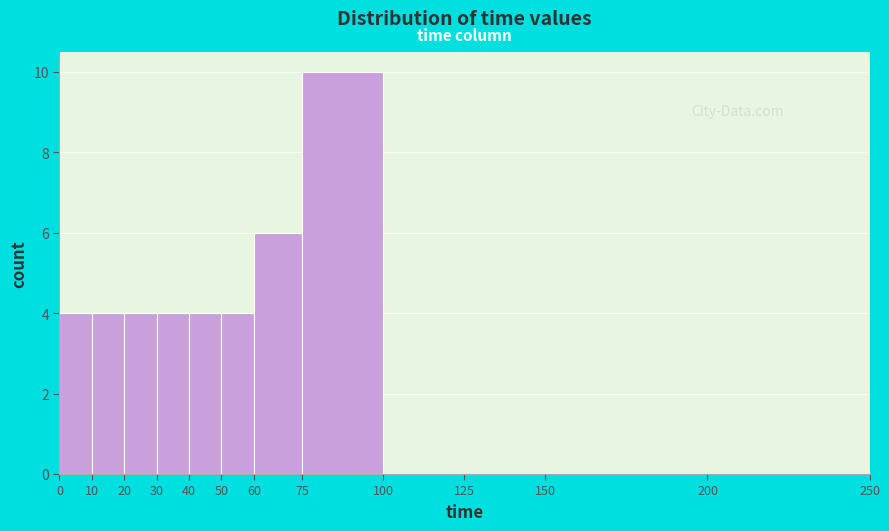

Reading left to right, list every bar in this chart as the range it spans on the x-axis followed by its height. The values are not printed on the chart, so give them approximately, as read against the axis.

0 to 10: 4
10 to 20: 4
20 to 30: 4
30 to 40: 4
40 to 50: 4
50 to 60: 4
60 to 75: 6
75 to 100: 10
100 to 125: 0
125 to 150: 0
150 to 200: 0
200 to 250: 0